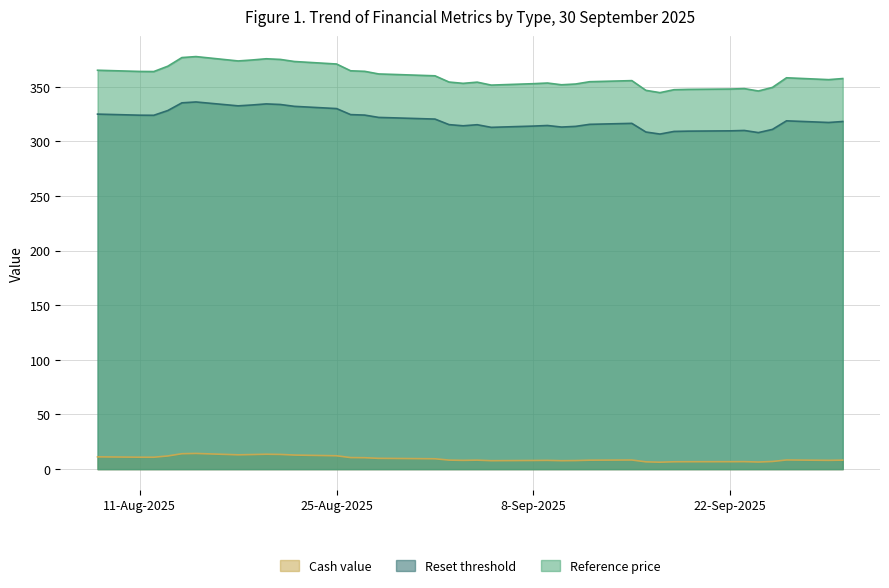

What is the average value of the Reference price series?

359.2